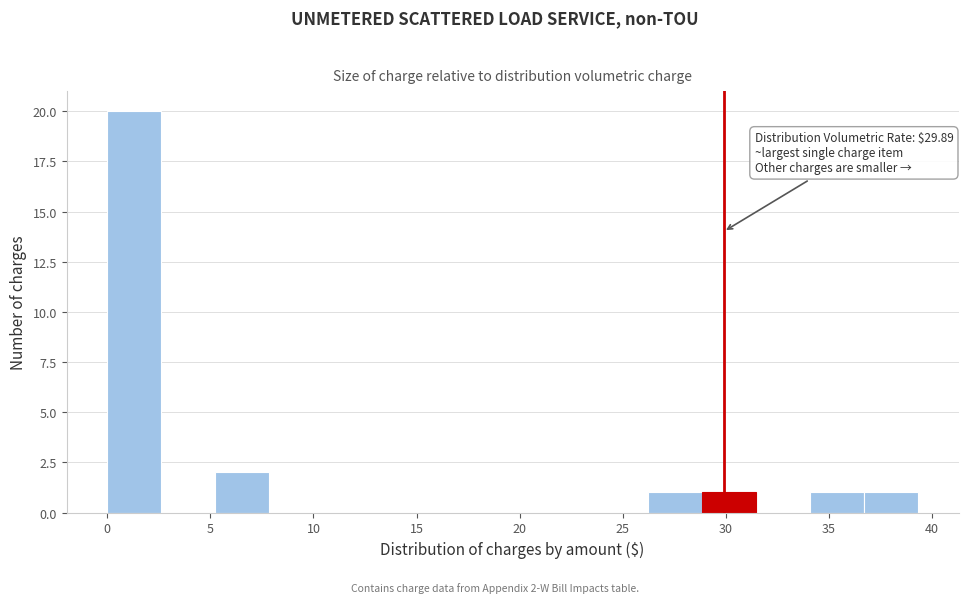

Which range on the x-axis has the tallest bar?

0.0 to 2.5